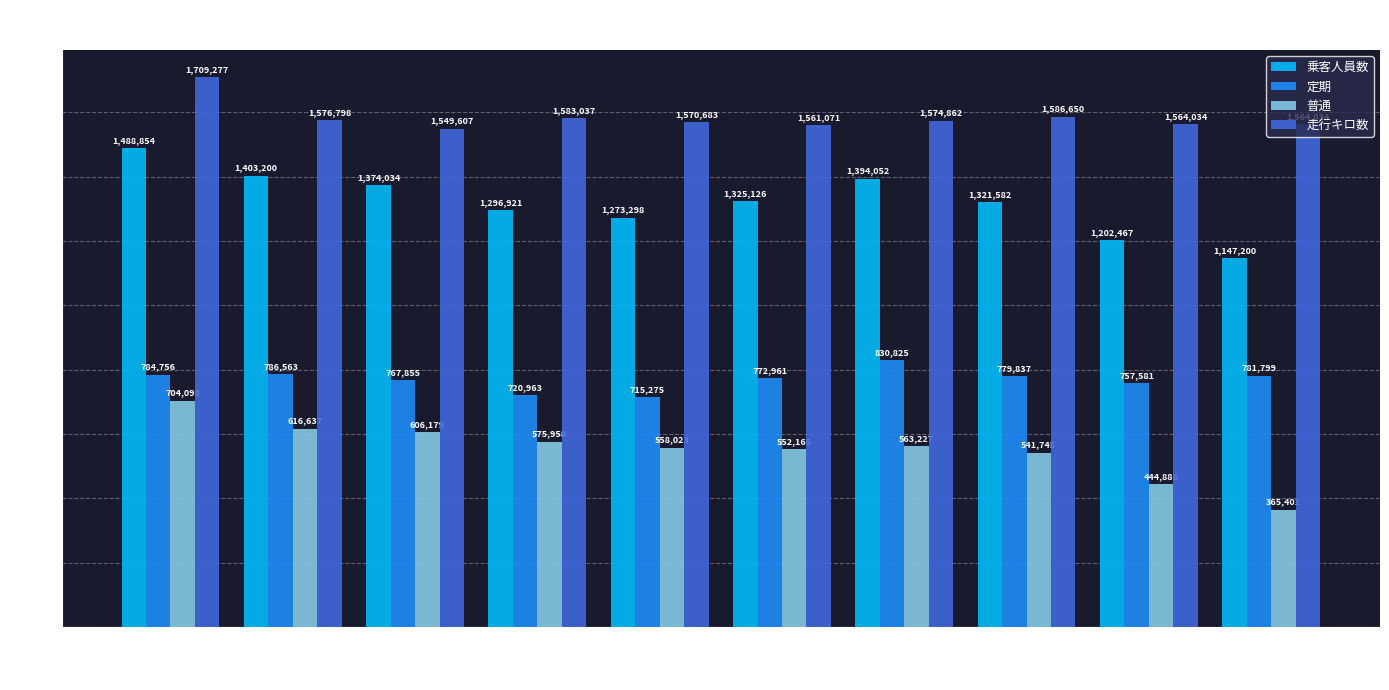

How many series are shown in this chart?

4